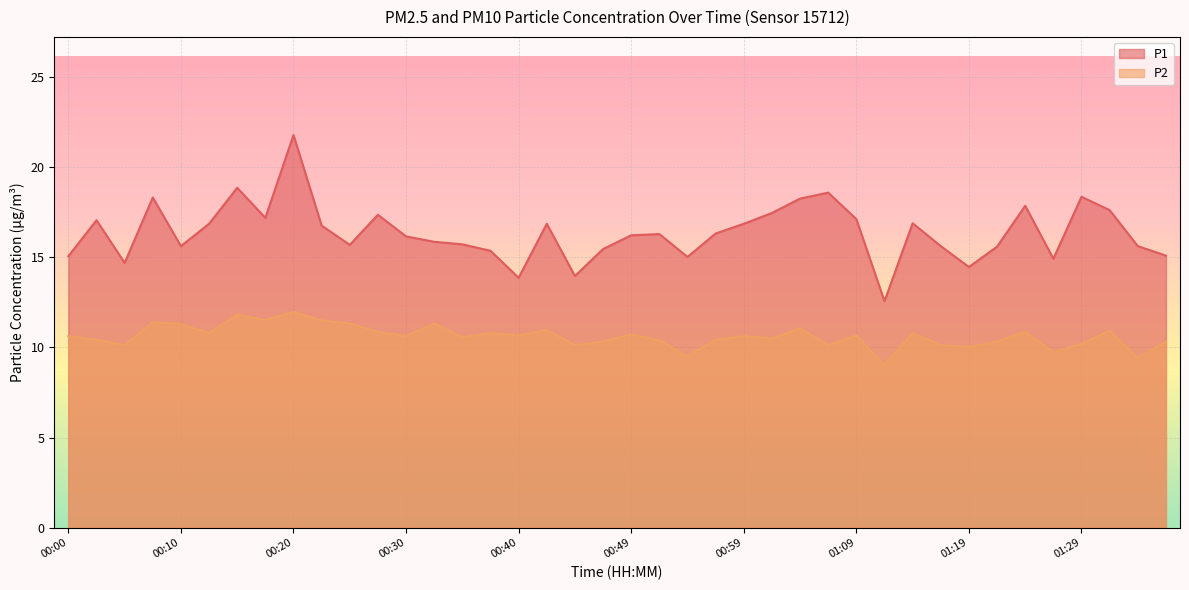

Is it true that P2 equals 10.9 at 01:24?

True